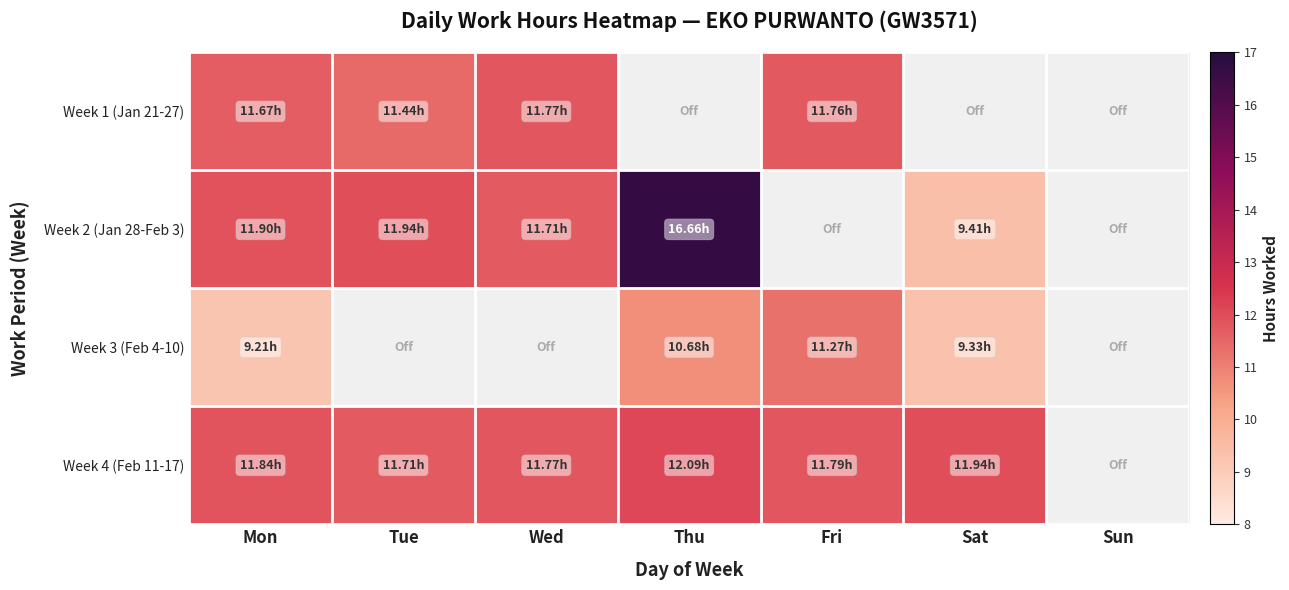

What is the maximum value for Week 3 (Feb 4-10)?

11.3